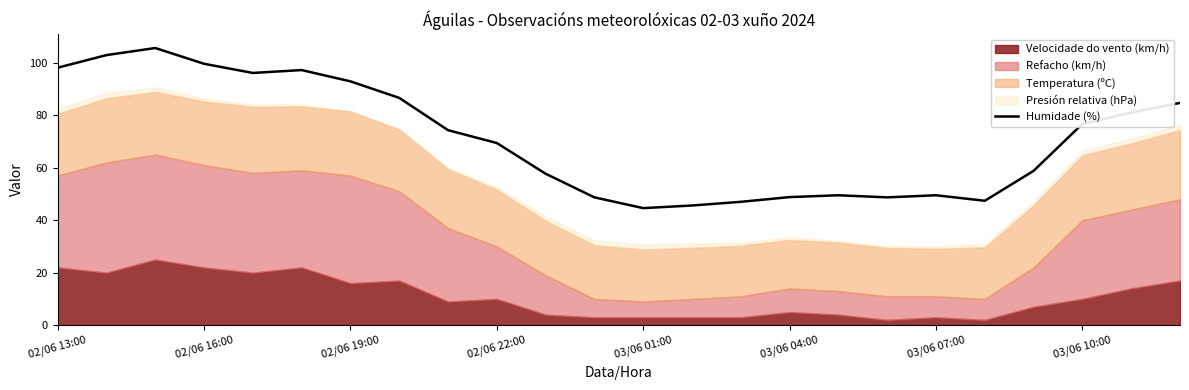

The chart shows a value of 76.6 at 14. True or false?

False